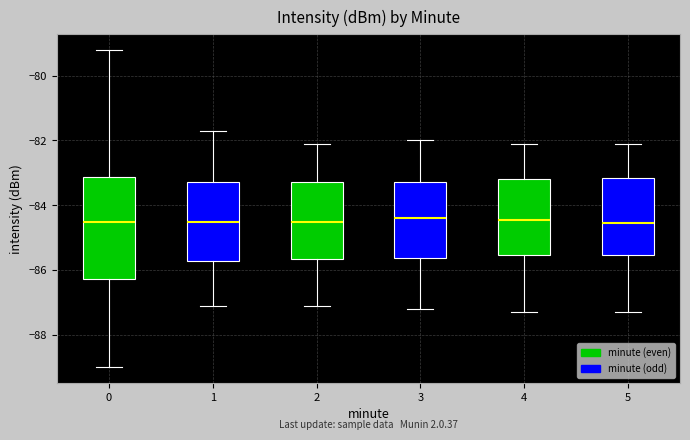

Reading left to right, transcribe this box plot: for each box, give where its median line is, the range the box spans, and where its two whiskers end, as read against the y-axis. The values are not printed on the chart, so give them approximately, as read against the axis.

0: median -84.6, box -86.2 to -83.2, whiskers -89.0 to -79.2
1: median -84.4, box -85.8 to -83.2, whiskers -87.0 to -81.6
2: median -84.4, box -85.6 to -83.2, whiskers -87.0 to -82.0
3: median -84.4, box -85.6 to -83.2, whiskers -87.2 to -82.0
4: median -84.4, box -85.6 to -83.2, whiskers -87.2 to -82.0
5: median -84.6, box -85.6 to -83.2, whiskers -87.2 to -82.0